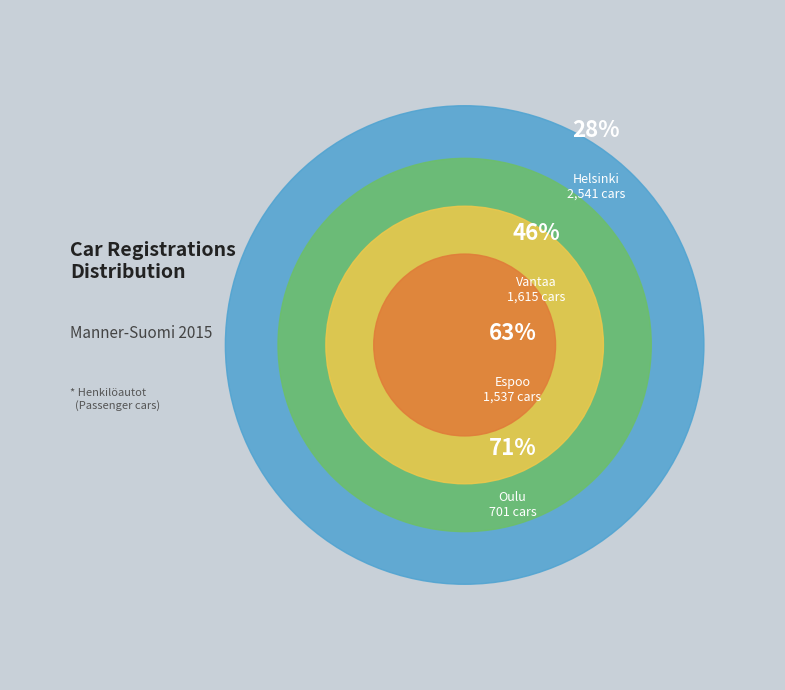

Which slice is the largest?

Helsinki